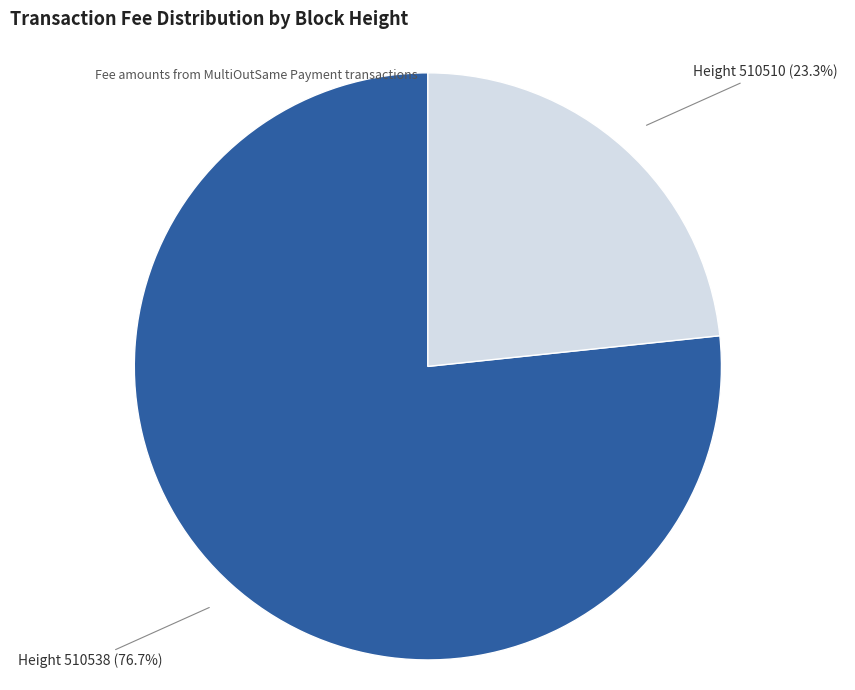

What percentage do Height 510510 (23.3%) and Height 510538 (76.7%) together represent?

100.0%